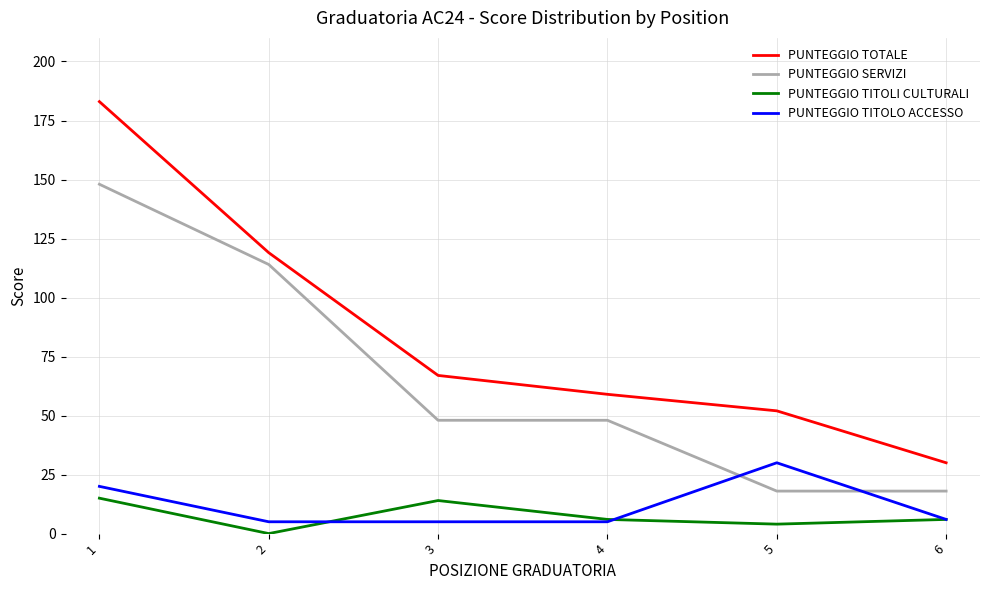

What is the total value across all series at 3?

134